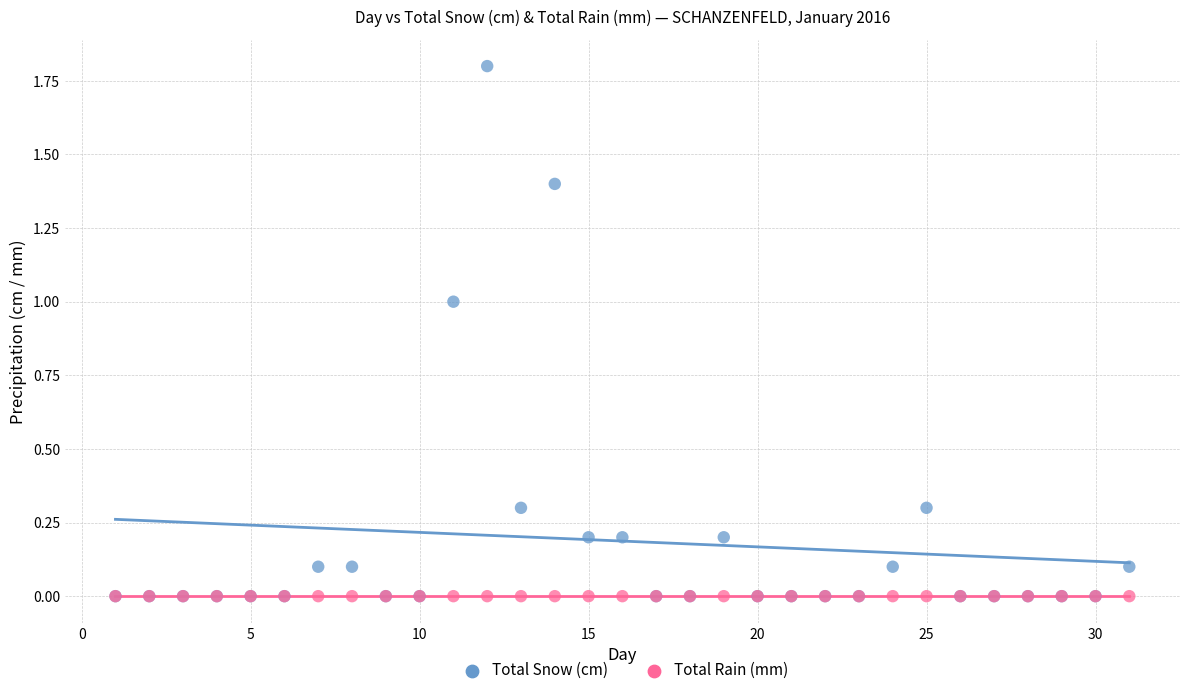

What are all the series names shown in the legend?

Total Snow (cm), Total Rain (mm)